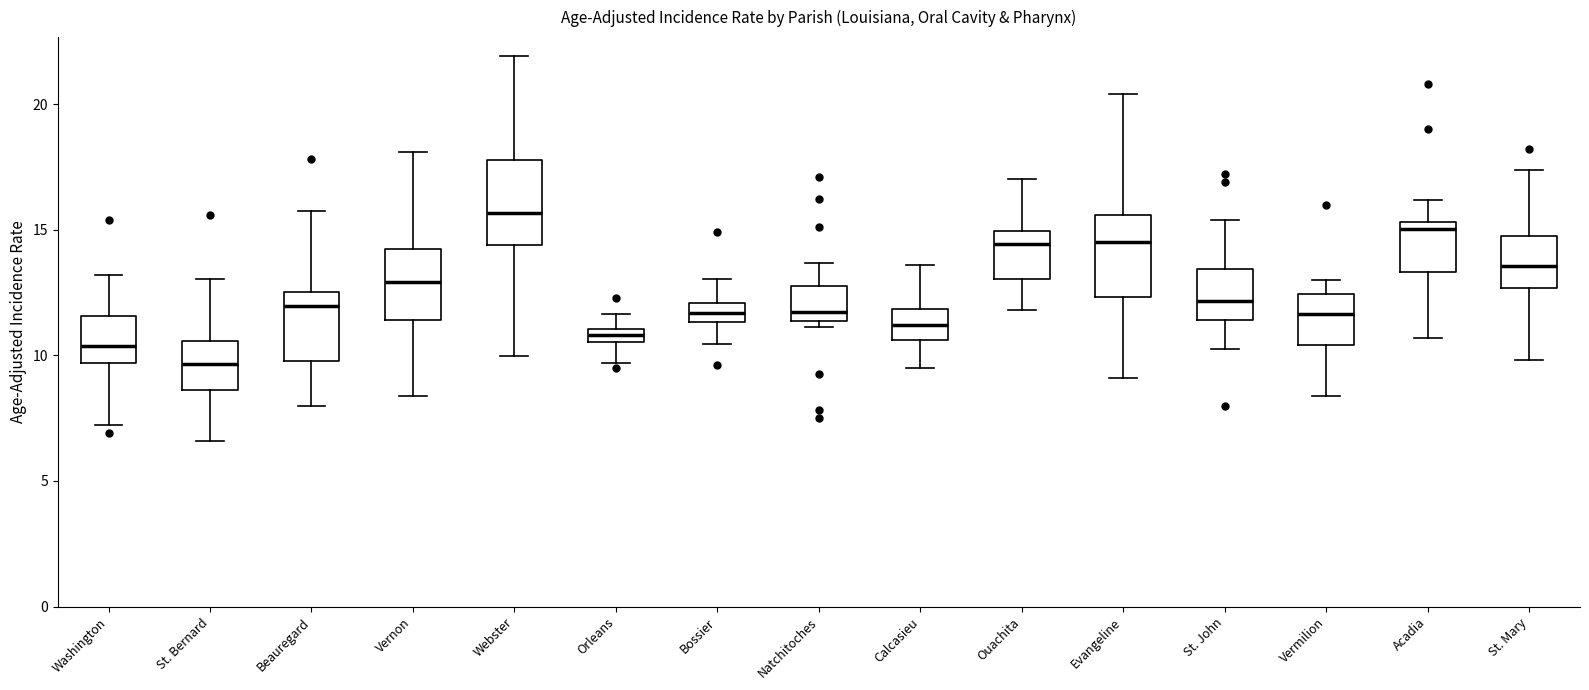

Where is the upper edge of the box for Vernon on the y-axis? The values are not printed on the chart, so give them approximately, as read against the axis.

14.5